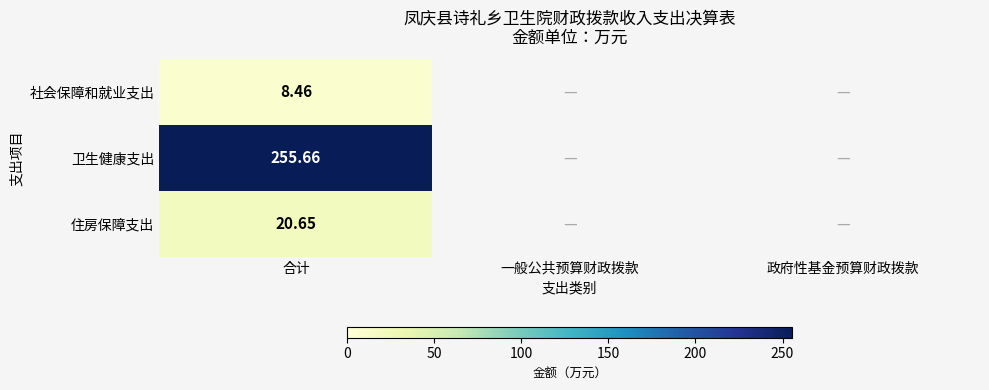

How many categories are shown in the chart?

3